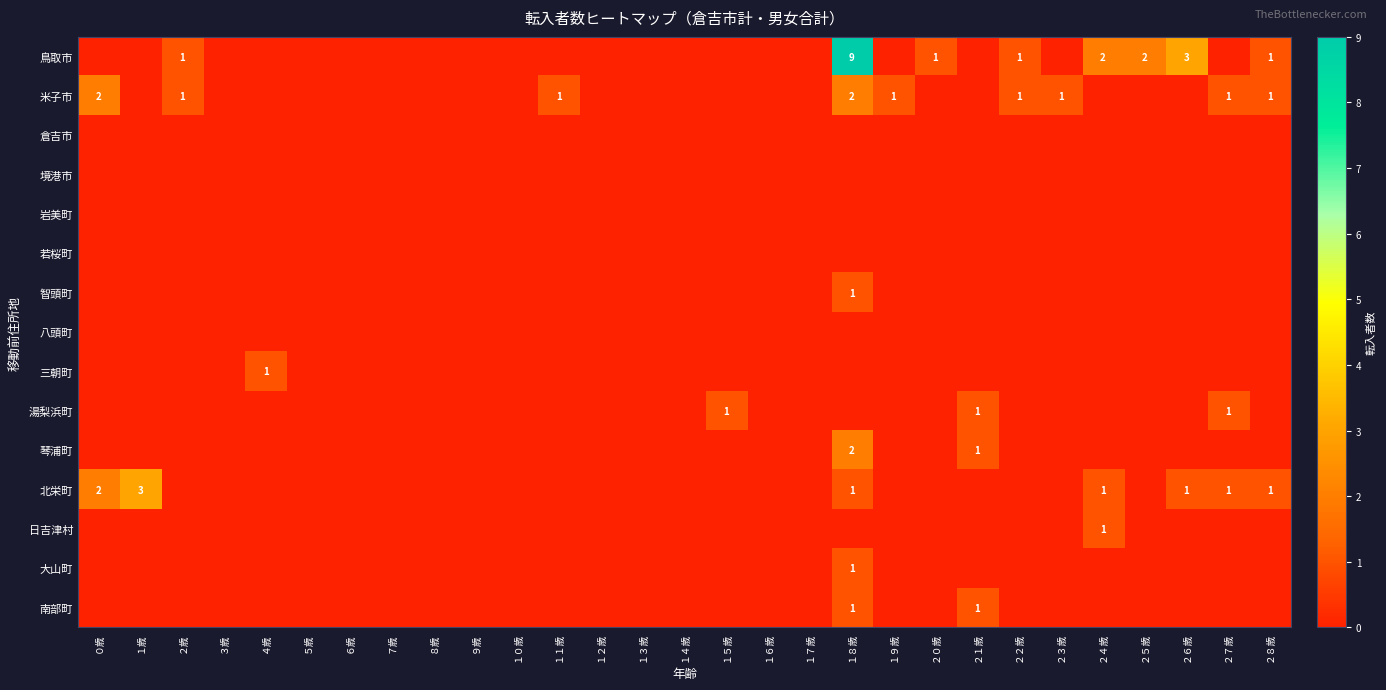

Rank the categories by 鳥取市 value from highest to lowest.

１８歳, ２６歳, ２４歳, ２５歳, ２歳, ２０歳, ２２歳, ２８歳, ０歳, １歳, ３歳, ４歳, ５歳, ６歳, ７歳, ８歳, ９歳, １０歳, １１歳, １２歳, １３歳, １４歳, １５歳, １６歳, １７歳, １９歳, ２１歳, ２３歳, ２７歳